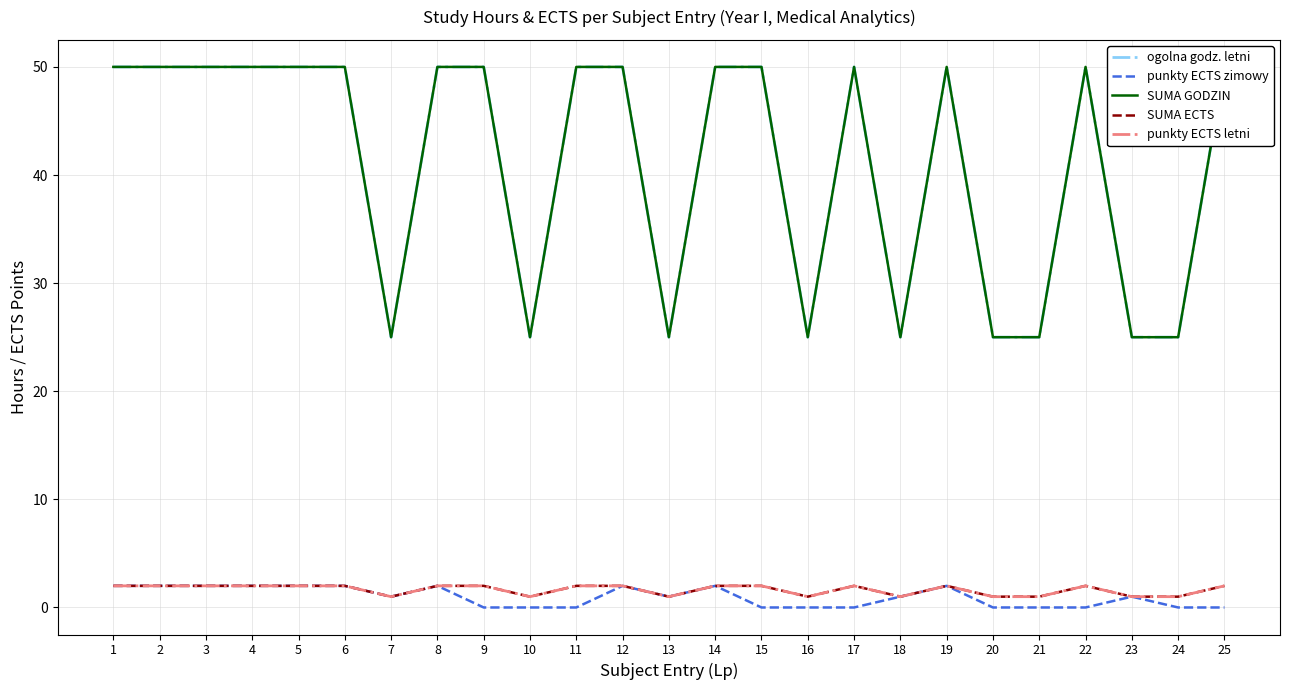

In punkty ECTS zimowy, how many points are higher than both neighbors (excluding endpoints)?

5